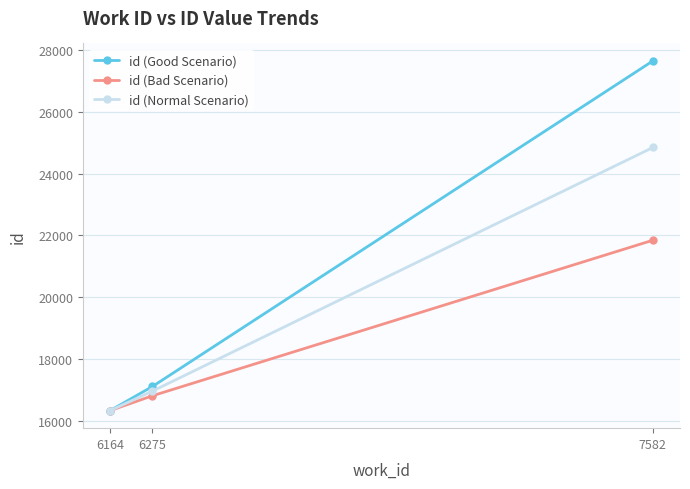

Reading left to right, transcribe all the data shown in this chart.

id (Good Scenario): 16330	17113	27643
id (Bad Scenario): 16330	16813	21843
id (Normal Scenario): 16330	16963	24843